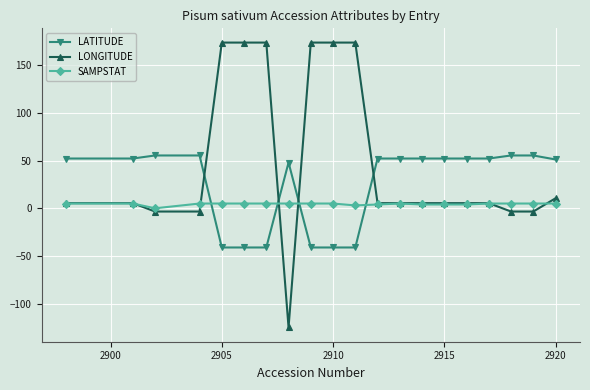

Rank the series by their maximum value, from highest to lowest.

LONGITUDE, LATITUDE, SAMPSTAT